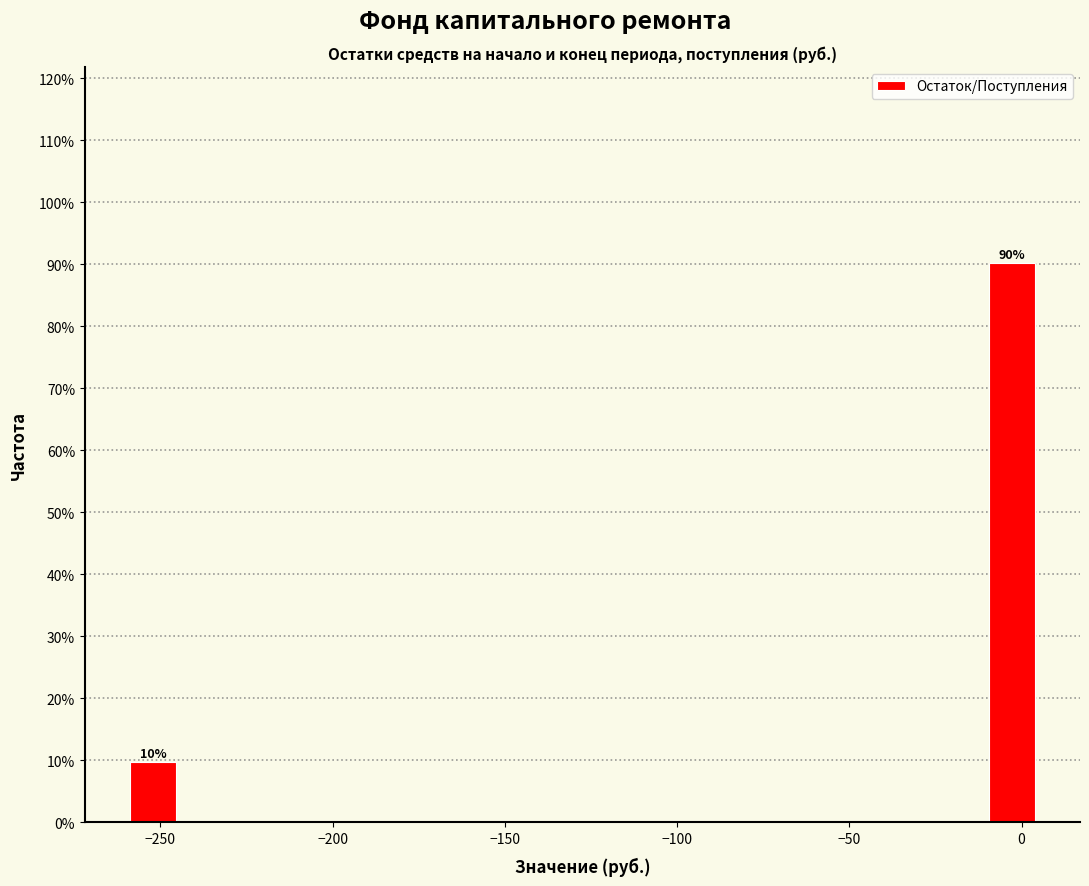

Read against the x-axis, roughly where is the centre of the tallest bar?

-5